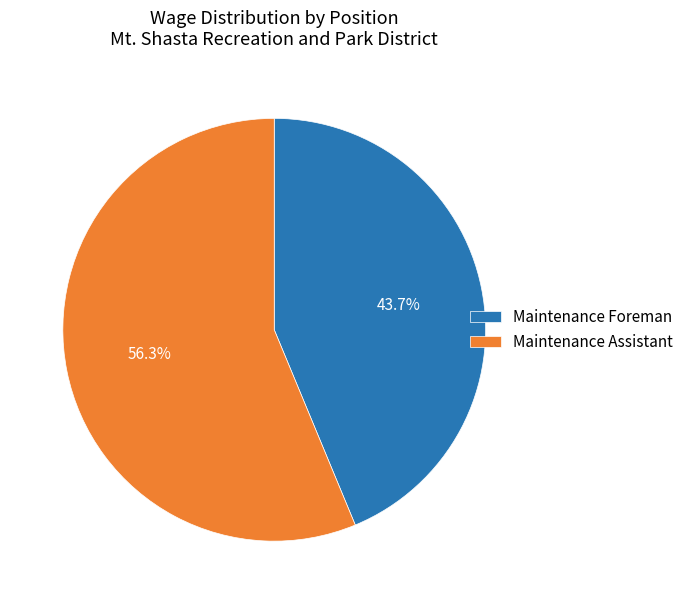

Rank the categories by value from lowest to highest.

Maintenance Foreman, Maintenance Assistant